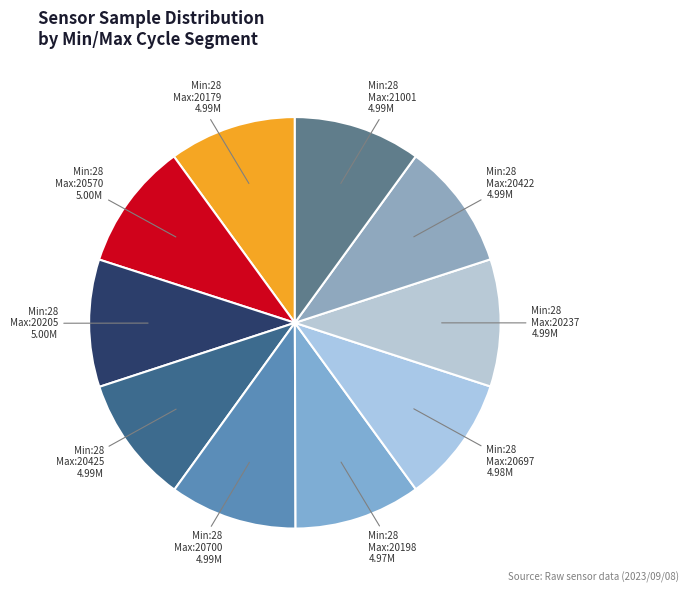

Does Min:28 Max:20179 4.99M represent more than half of the total?

No